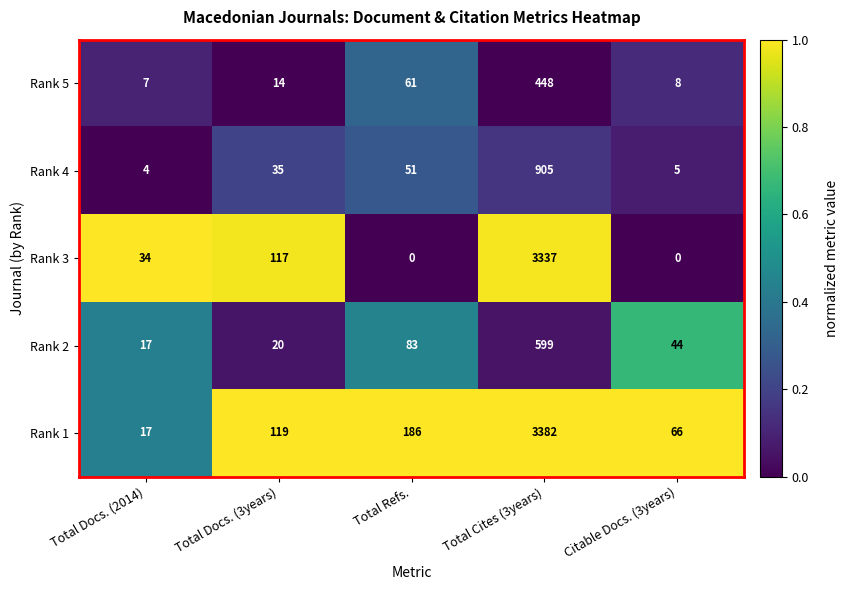

What value does the Rank 1 series have at Citable Docs. (3years), to the nearest 10?

70